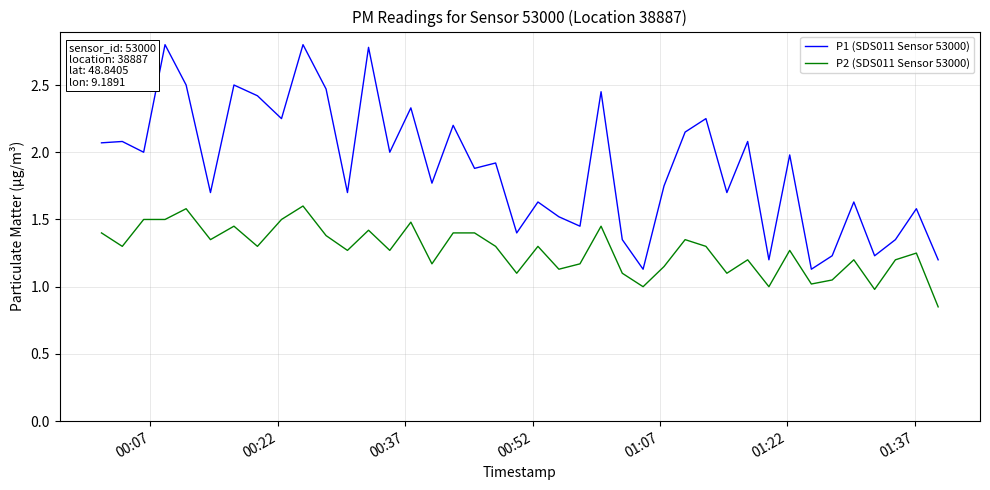

What is the sum of all P1 (SDS011 Sensor 53000) values?

75.6